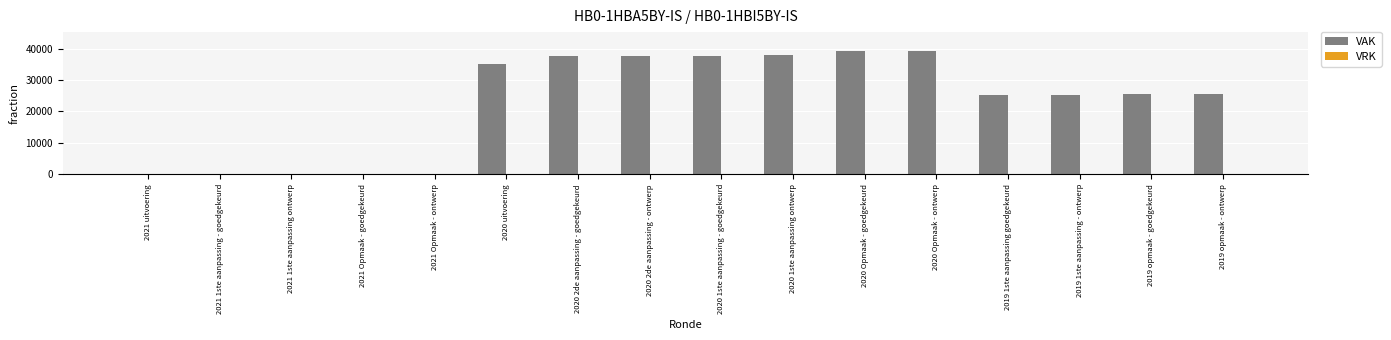

Is it true that the value at 2021 Opmaak - goedgekeurd is 0?

True